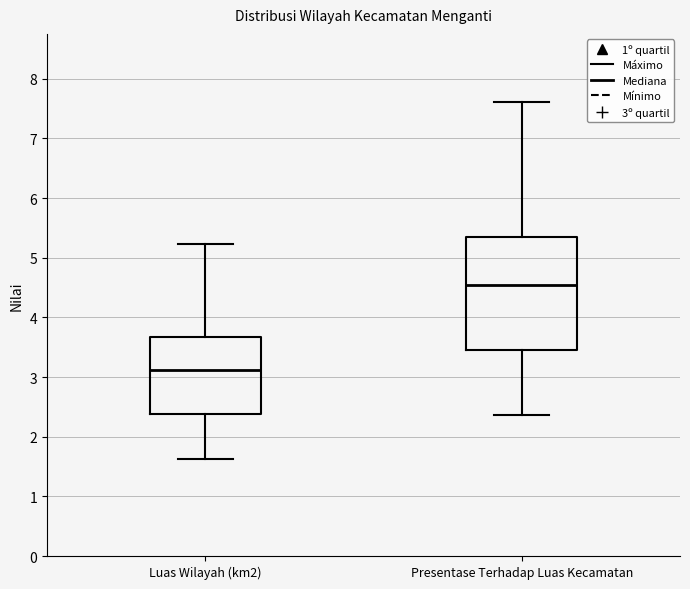

Which box's median line is the highest?

Presentase Terhadap Luas Kecamatan